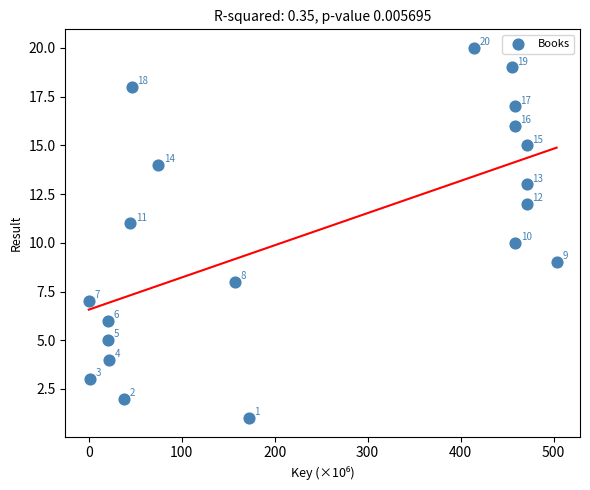

What Y value in the scatter plot is closest to 10?

10